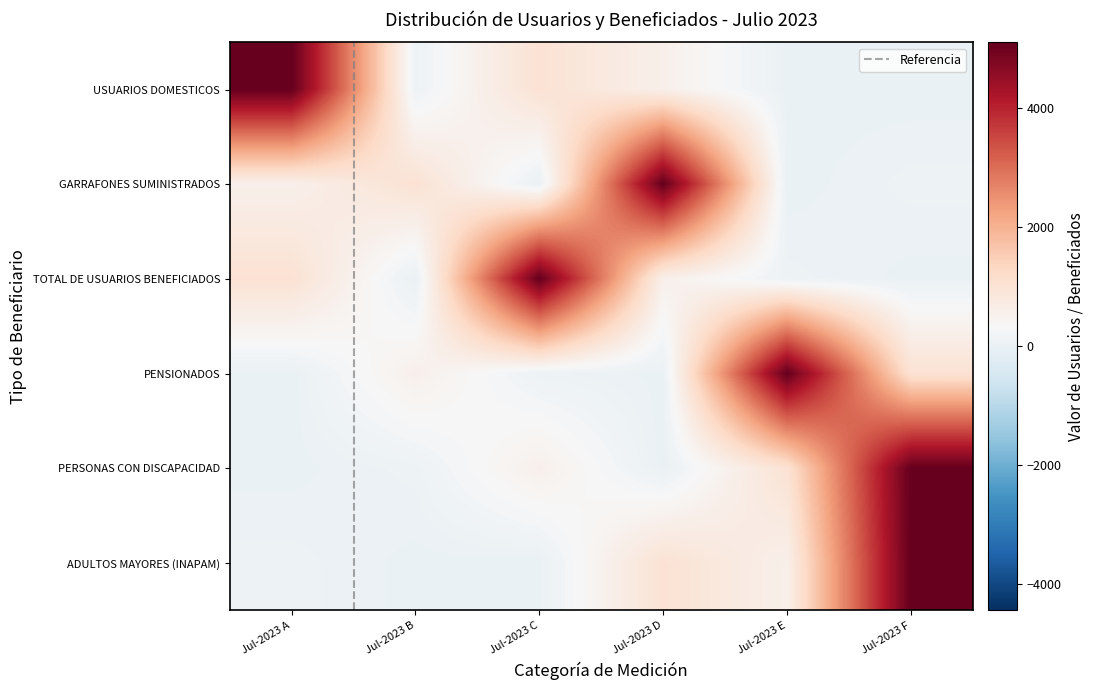

What is the difference between the maximum and minimum values in the GARRAFONES SUMINISTRADOS series?

5107